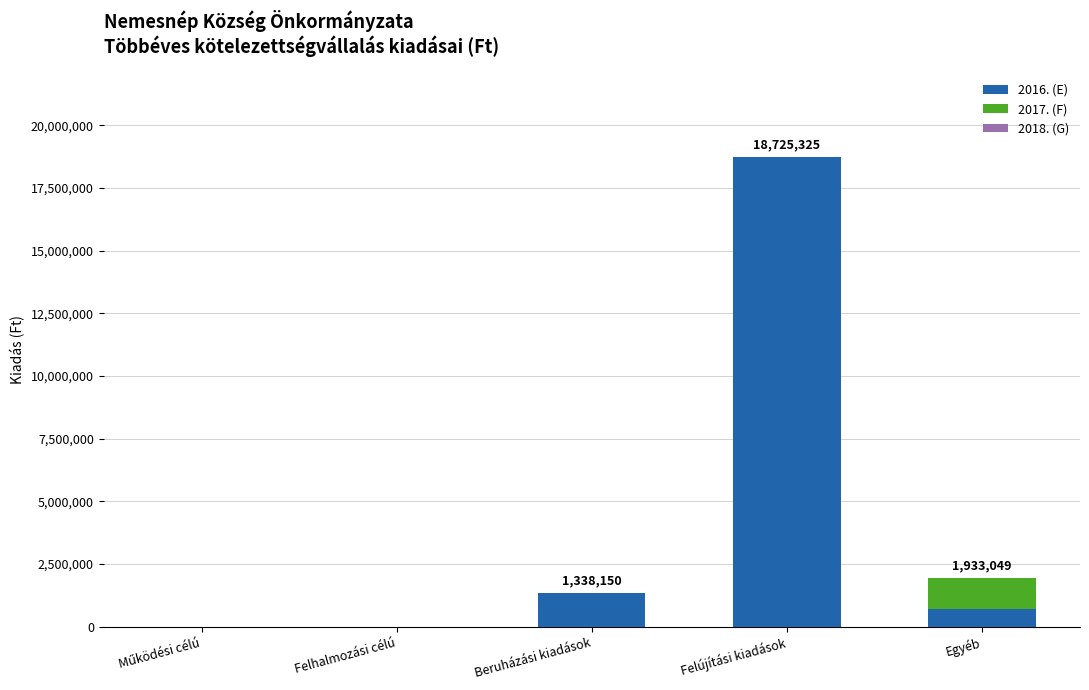

At which label does 2016. (E) reach its peak?

Felújítási kiadások